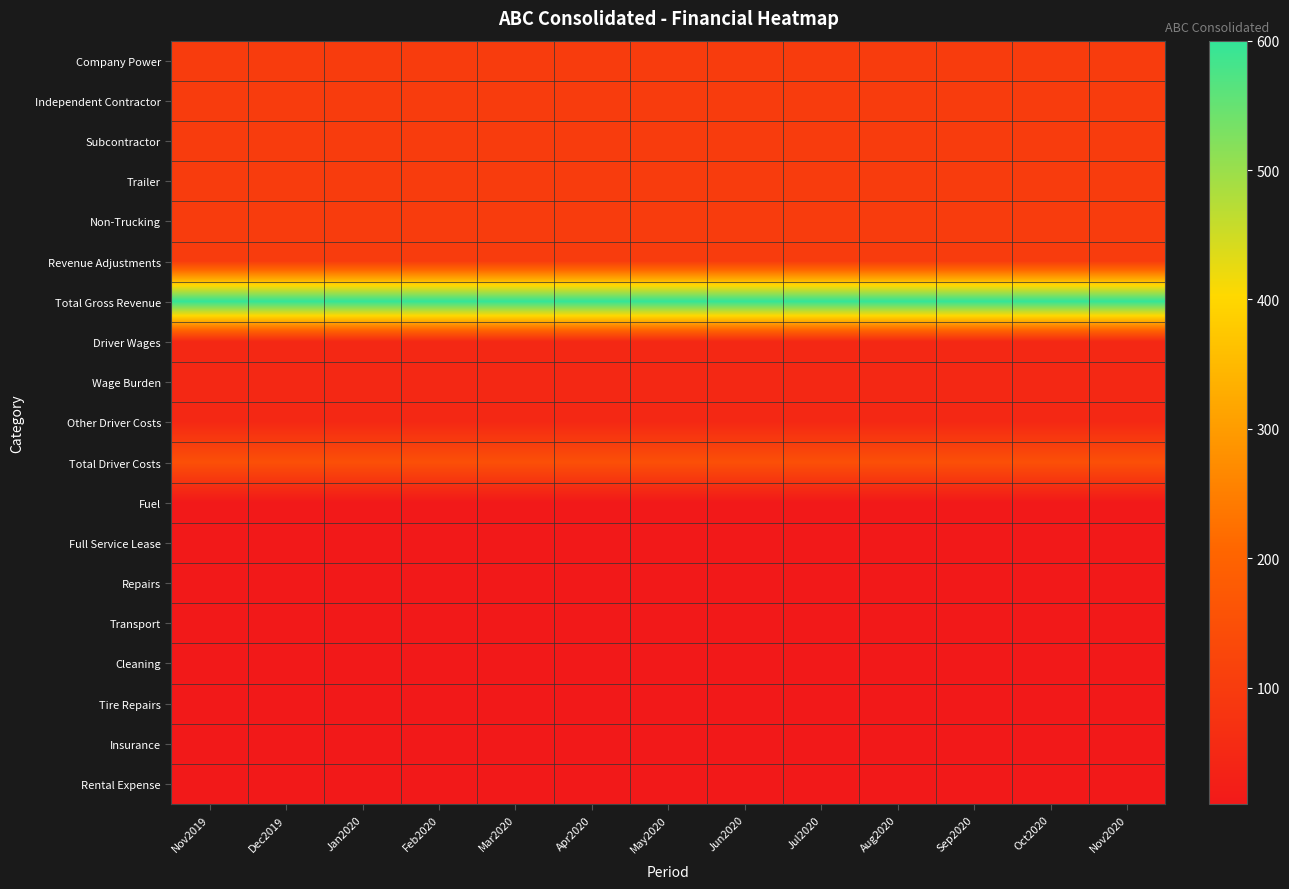

List the series in order of their peak value, highest first.

Total Gross Revenue, Total Driver Costs, Company Power, Independent Contractor, Subcontractor, Trailer, Non-Trucking, Revenue Adjustments, Driver Wages, Wage Burden, Other Driver Costs, Fuel, Full Service Lease, Repairs, Transport, Cleaning, Tire Repairs, Insurance, Rental Expense